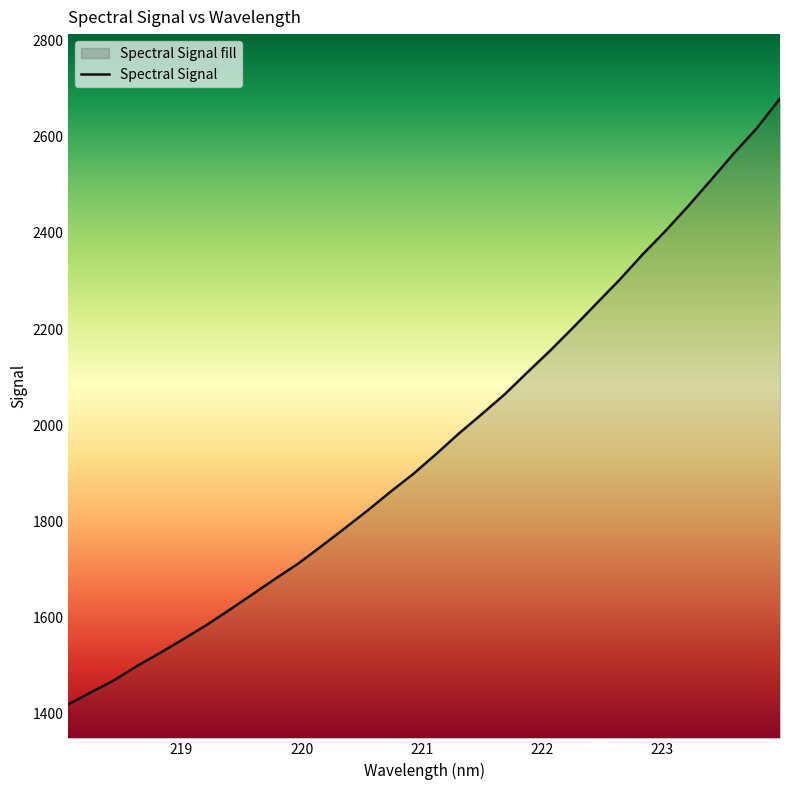

What is the difference between the maximum and second lowest values?

1235.4